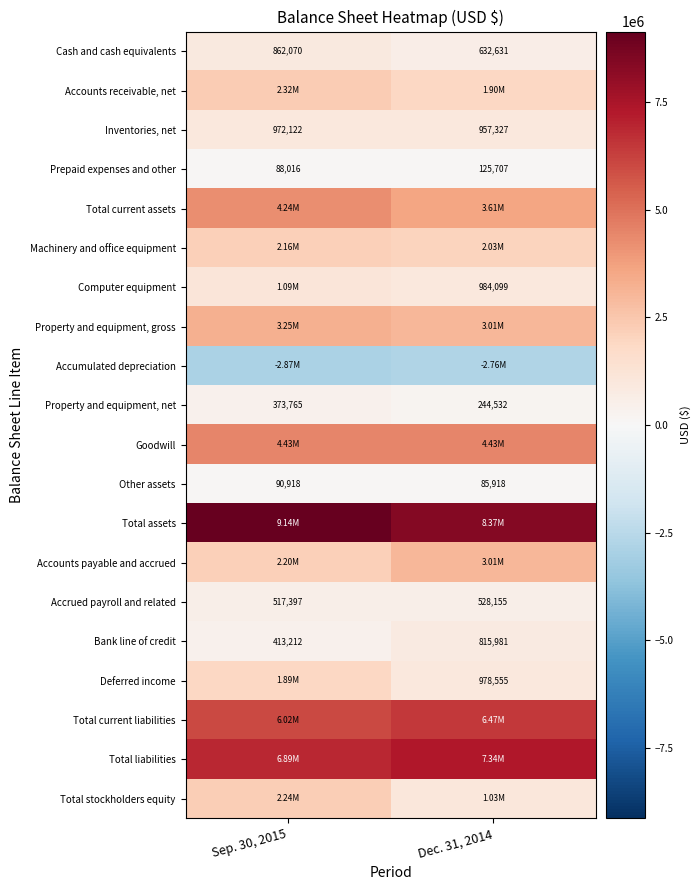

What is the total value across all series at Dec. 31, 2014?

43772462